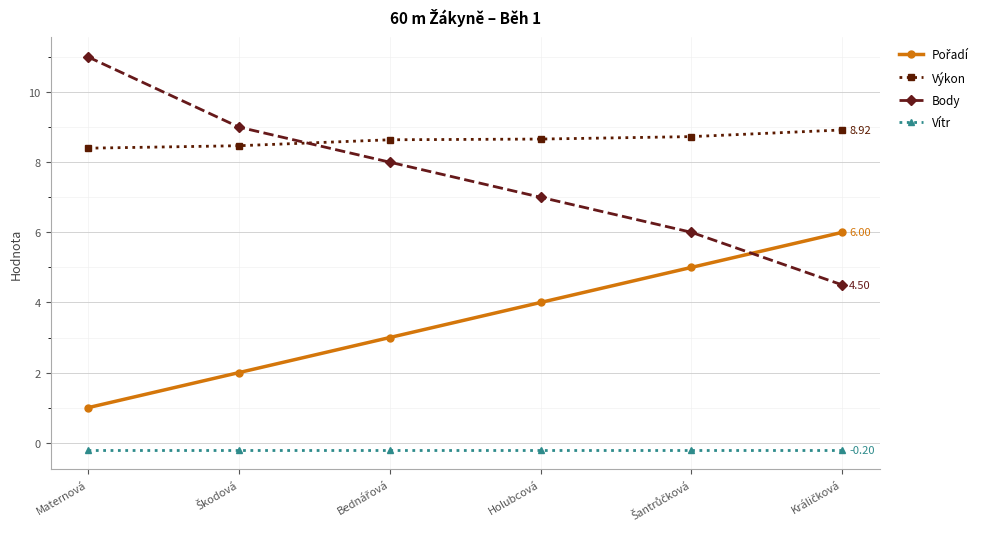

Which series has the widest spread of values?

Body